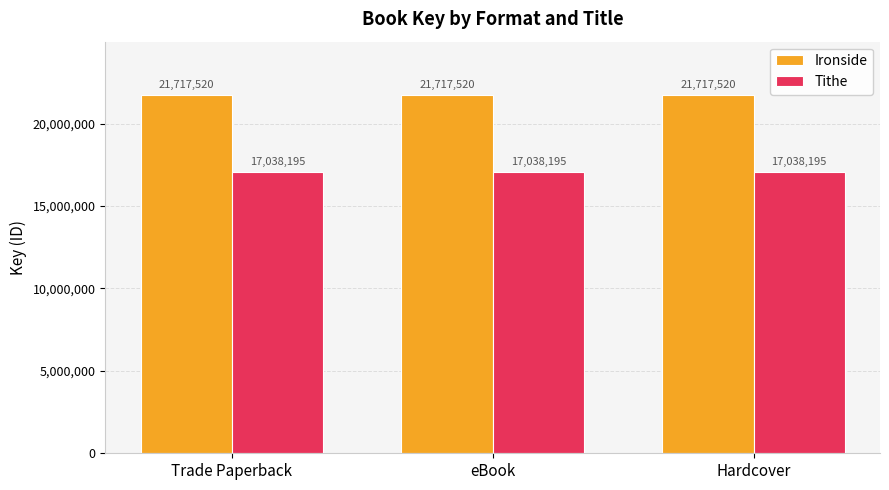

What is the difference between the highest and lowest values at Trade Paperback?

4679325